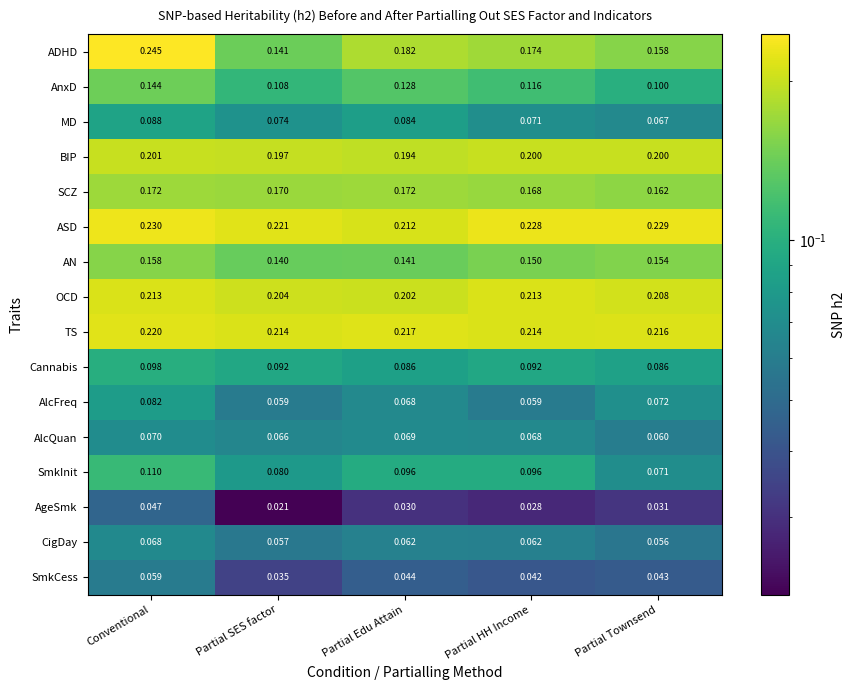

Which series has the widest spread of values?

ADHD